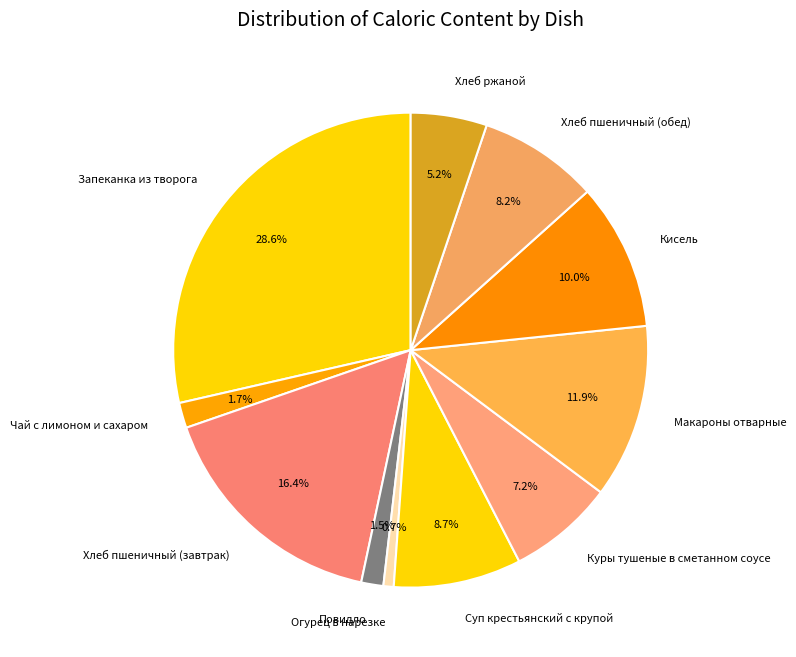

The Чай с лимоном и сахаром slice represents 8% of the pie. True or false?

False